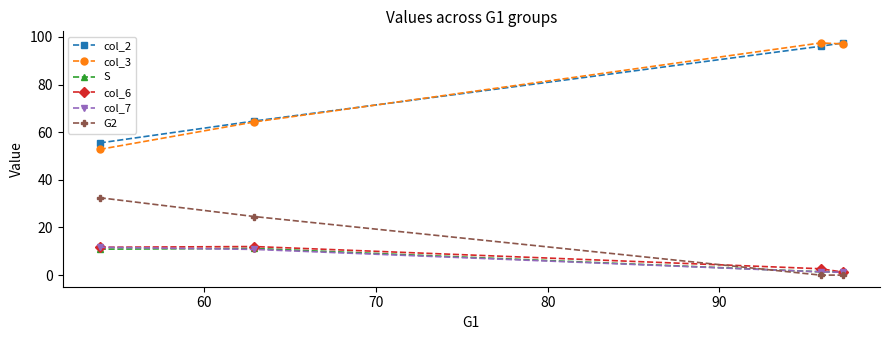

True or false: col_2 and col_6 cross at least once.

False